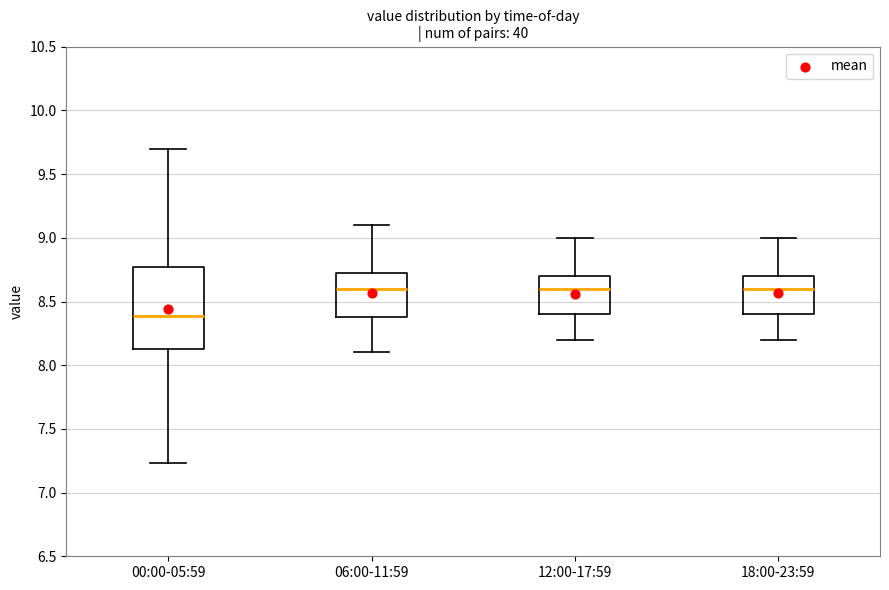

Reading left to right, transcribe this box plot: for each box, give where its median line is, the range the box spans, and where its two whiskers end, as read against the y-axis. The values are not printed on the chart, so give them approximately, as read against the axis.

00:00-05:59: median 8.40, box 8.15 to 8.75, whiskers 7.25 to 9.70
06:00-11:59: median 8.60, box 8.40 to 8.75, whiskers 8.10 to 9.10
12:00-17:59: median 8.60, box 8.40 to 8.70, whiskers 8.20 to 9.00
18:00-23:59: median 8.60, box 8.40 to 8.70, whiskers 8.20 to 9.00